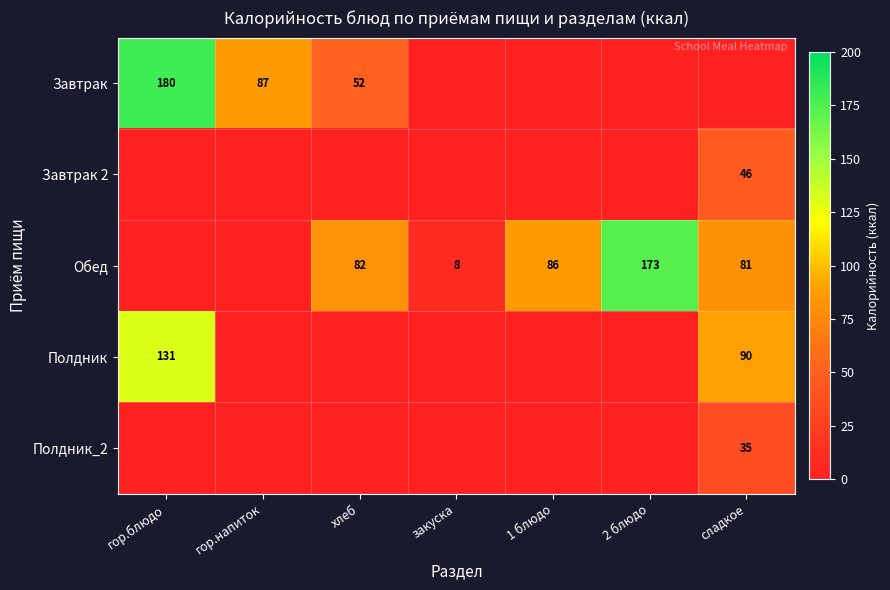

Is it true that Завтрак equals 52 at хлеб?

True